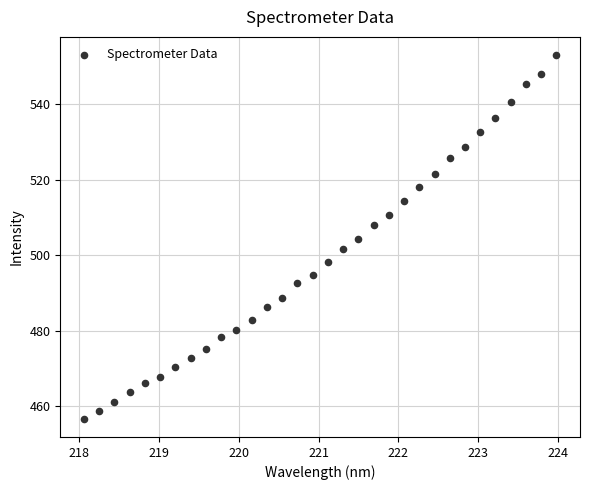

What is the range of Y values (max minus min)?

96.3